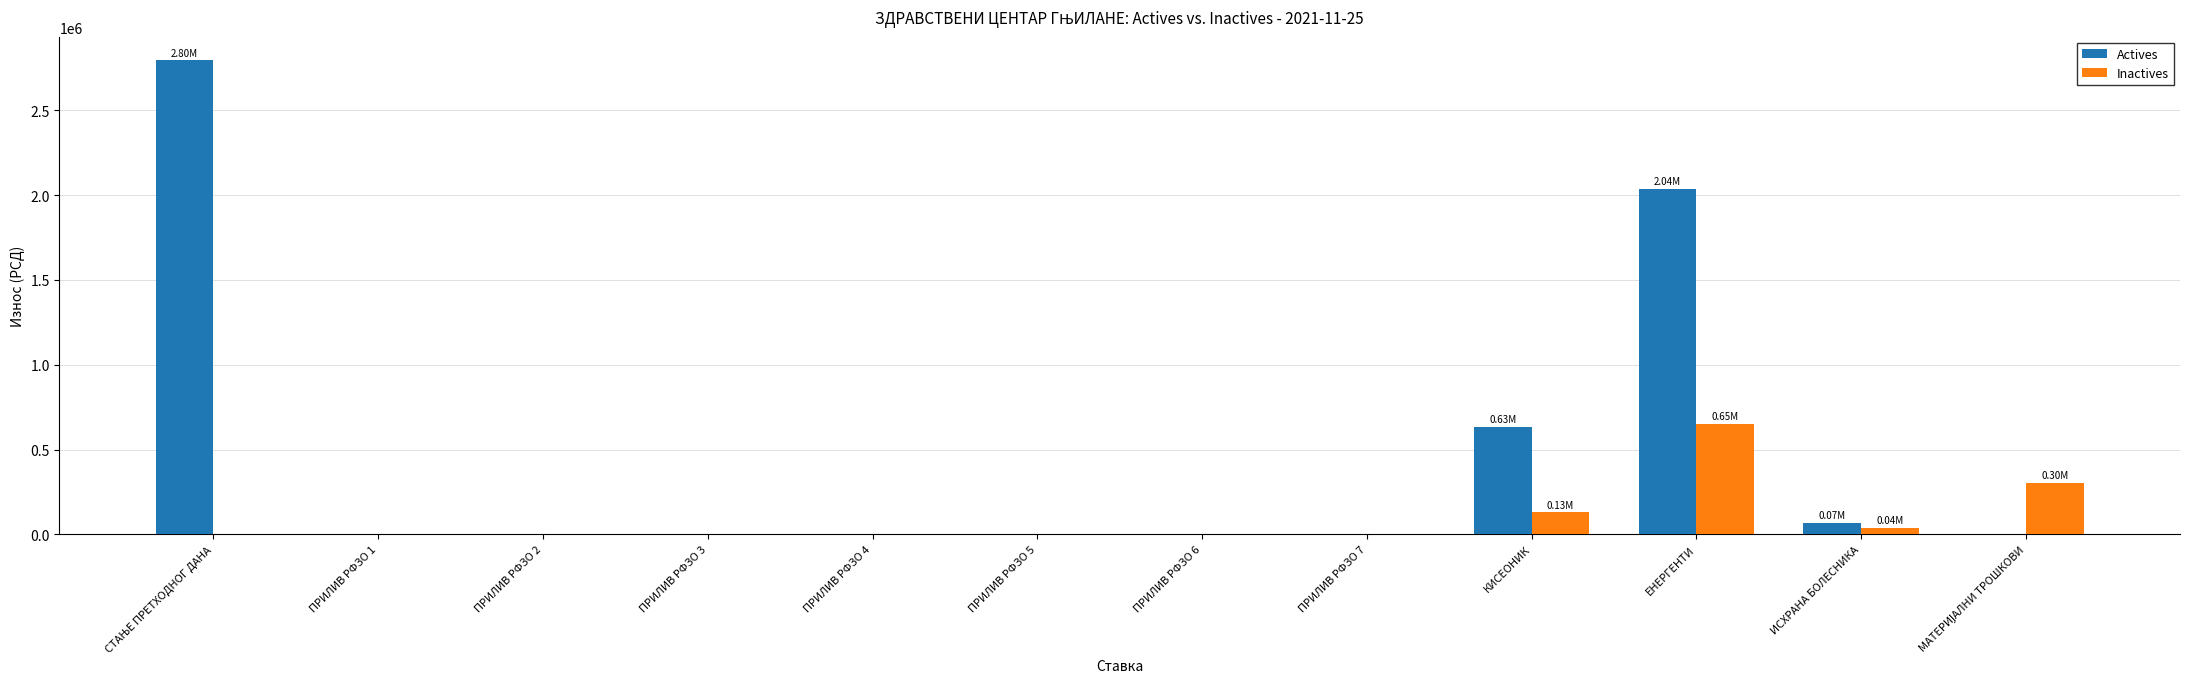

Which series has the largest total across all categories?

Actives